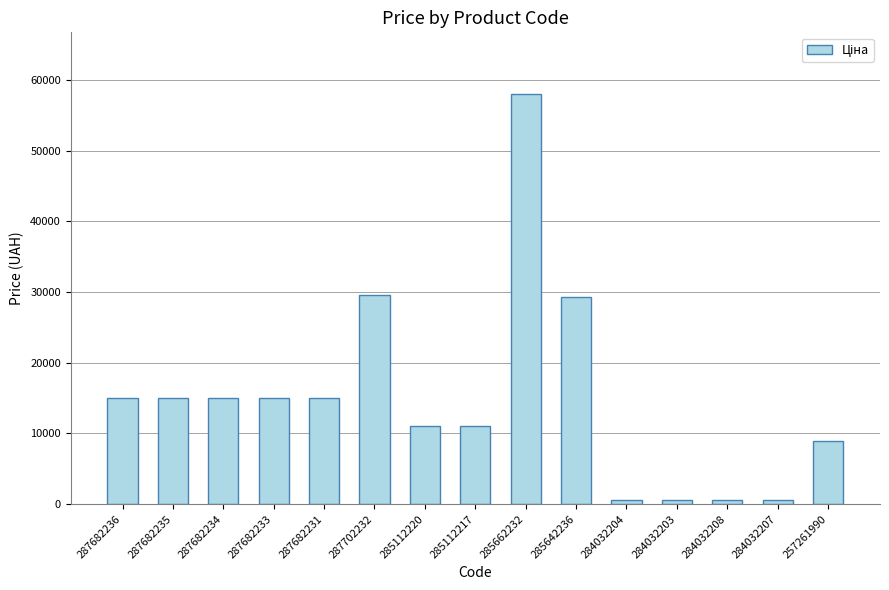

Approximately how many times larger is the value at 287682231 compared to 257261990?

1.7